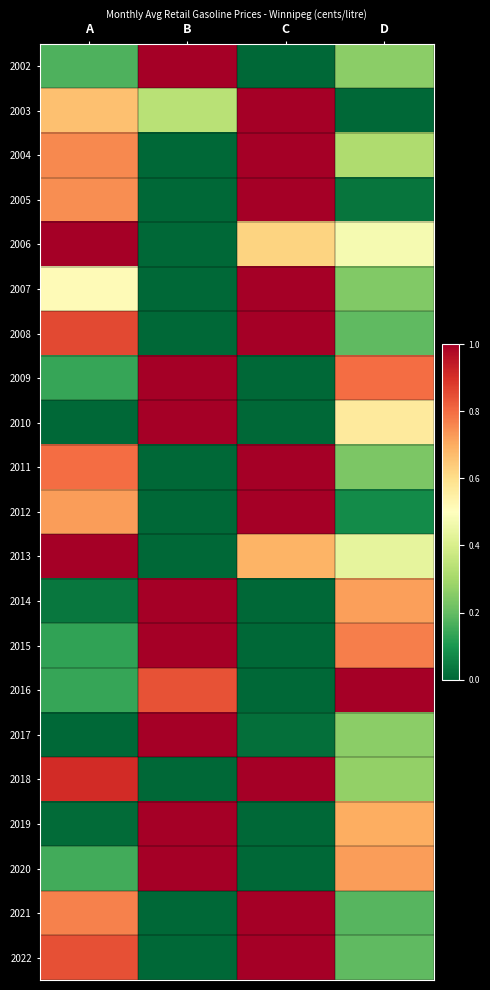

Reading right to left, extract all data points from this chart.

2002: D=0.3	C=0.0	B=1.0	A=0.2
2003: D=0.0	C=1.0	B=0.3	A=0.7
2004: D=0.3	C=1.0	B=0.0	A=0.8
2005: D=0.0	C=1.0	B=0.0	A=0.7
2006: D=0.5	C=0.6	B=0.0	A=1.0
2007: D=0.2	C=1.0	B=0.0	A=0.5
2008: D=0.2	C=1.0	B=0.0	A=0.9
2009: D=0.8	C=0.0	B=1.0	A=0.1
2010: D=0.6	C=0.0	B=1.0	A=0.0
2011: D=0.2	C=1.0	B=0.0	A=0.8
2012: D=0.1	C=1.0	B=0.0	A=0.7
2013: D=0.4	C=0.7	B=0.0	A=1.0
2014: D=0.7	C=0.0	B=1.0	A=0.0
2015: D=0.8	C=0.0	B=1.0	A=0.1
2016: D=1.0	C=0.0	B=0.8	A=0.1
2017: D=0.3	C=0.0	B=1.0	A=0.0
2018: D=0.3	C=1.0	B=0.0	A=0.9
2019: D=0.7	C=0.0	B=1.0	A=0.0
2020: D=0.7	C=0.0	B=1.0	A=0.2
2021: D=0.2	C=1.0	B=0.0	A=0.8
2022: D=0.2	C=1.0	B=0.0	A=0.8